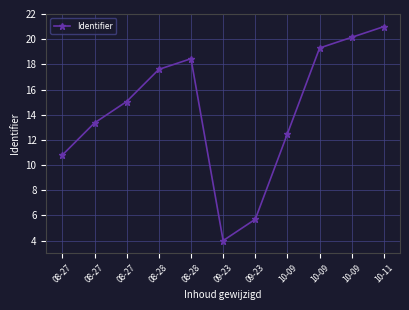

How many data points does each series have?

11